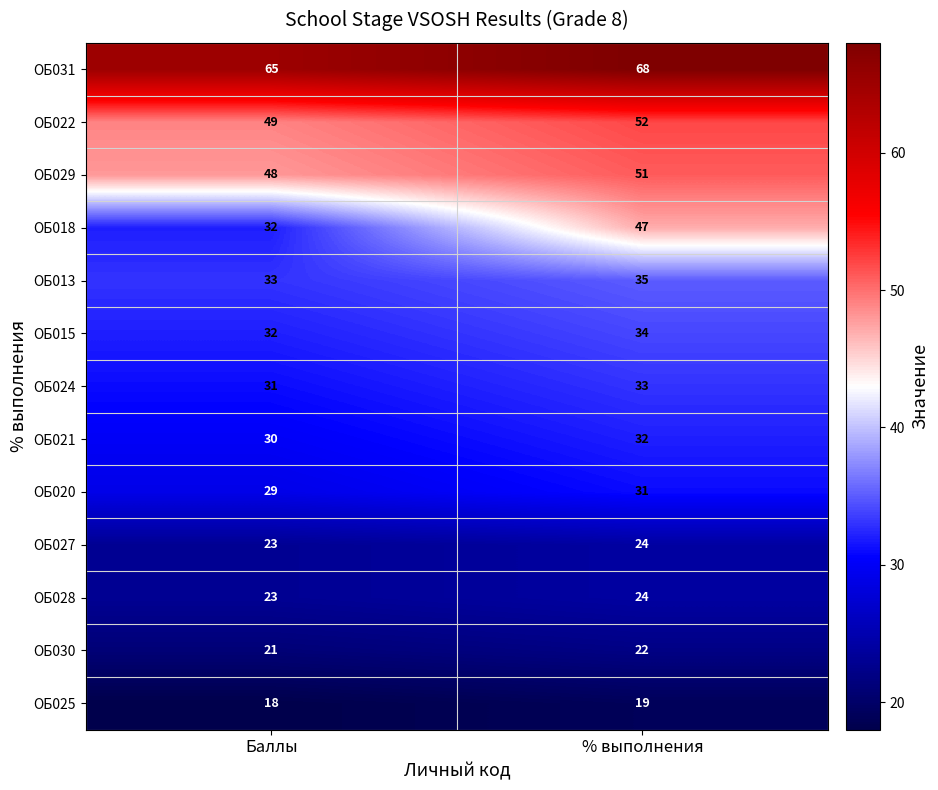

Which series has the largest range (max minus min)?

ОБ018